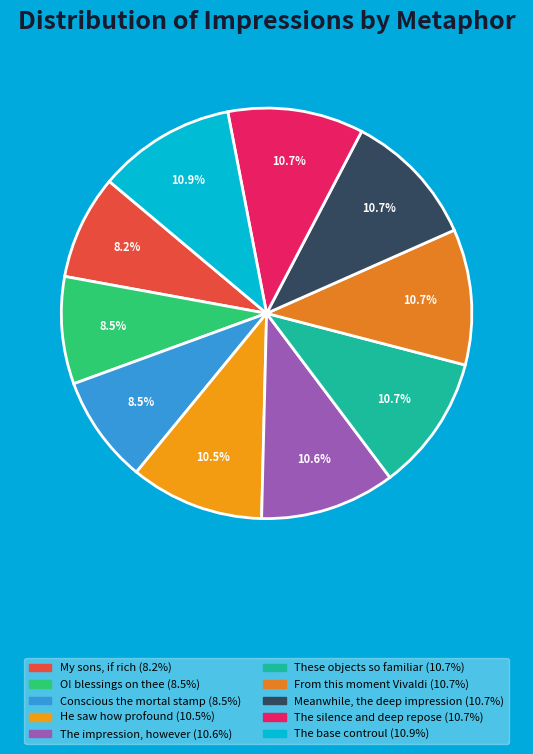

Count the number of slices in the pie.

10